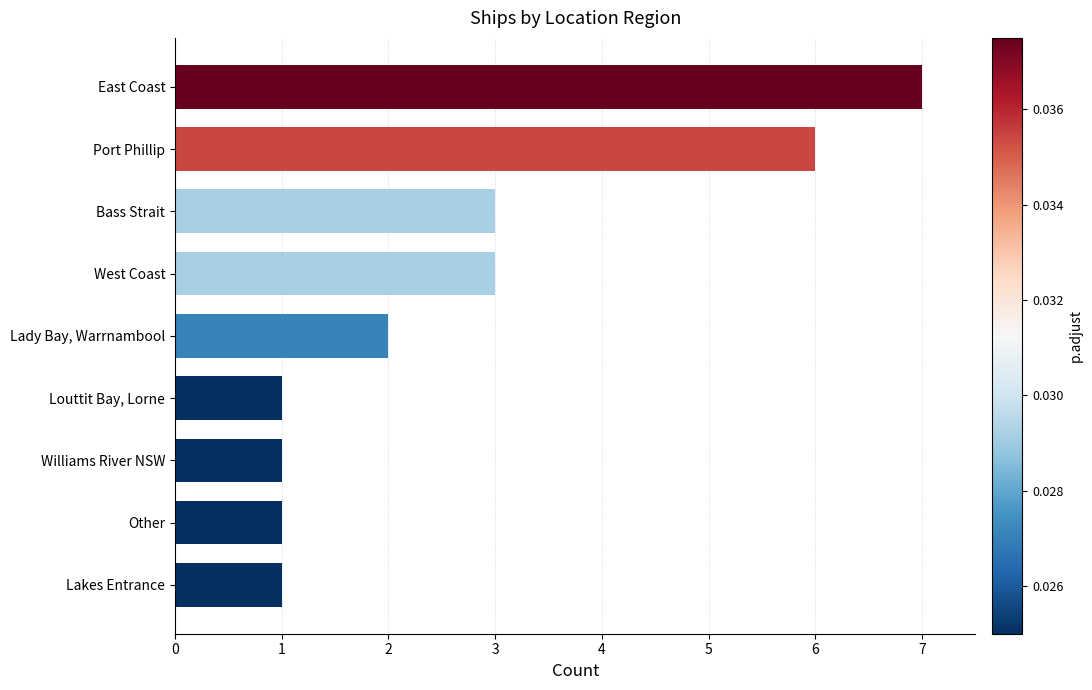

Between West Coast and Other, which is larger?

West Coast